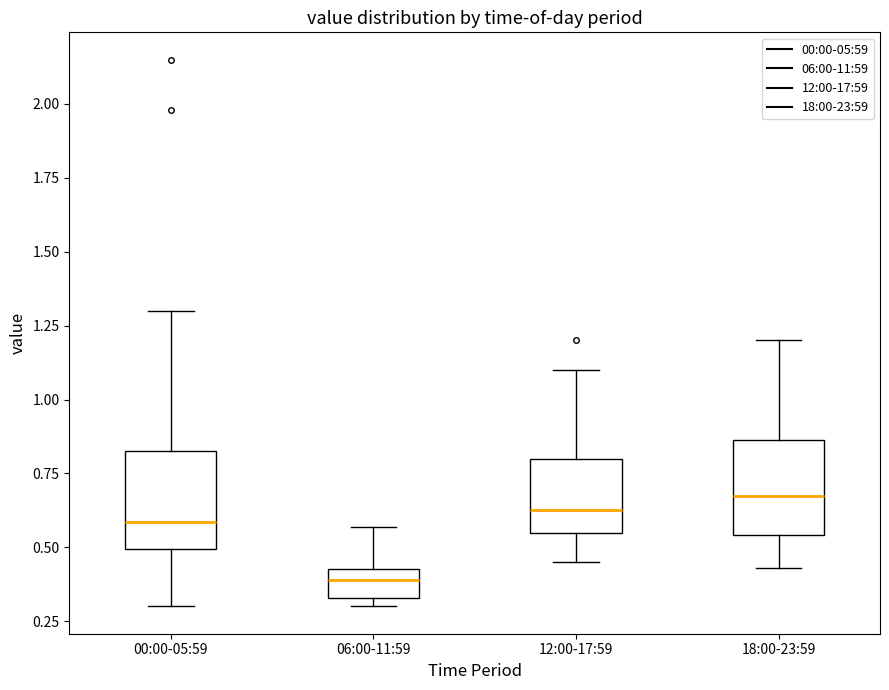

Which box has the lowest median line?

06:00-11:59